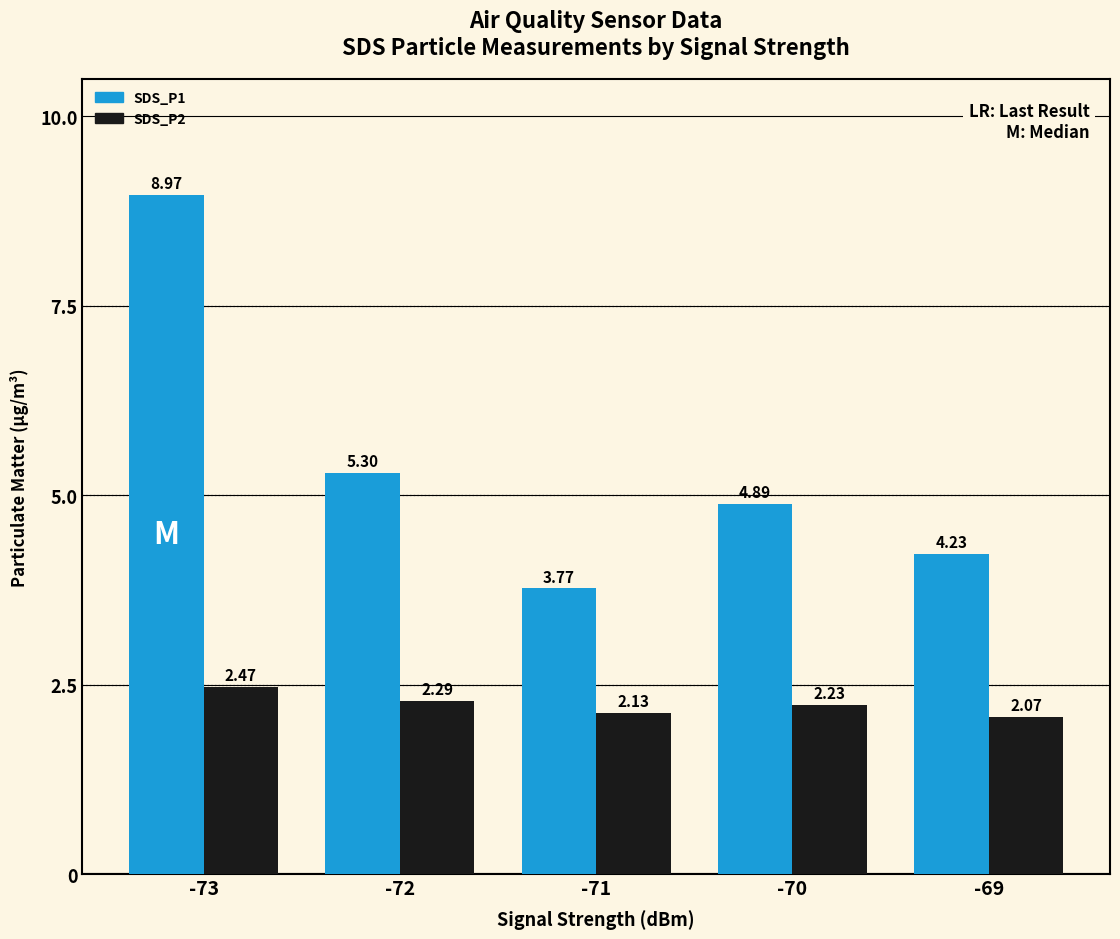

Is the value of SDS_P1 at -72 greater than the value of SDS_P2 at -70?

Yes